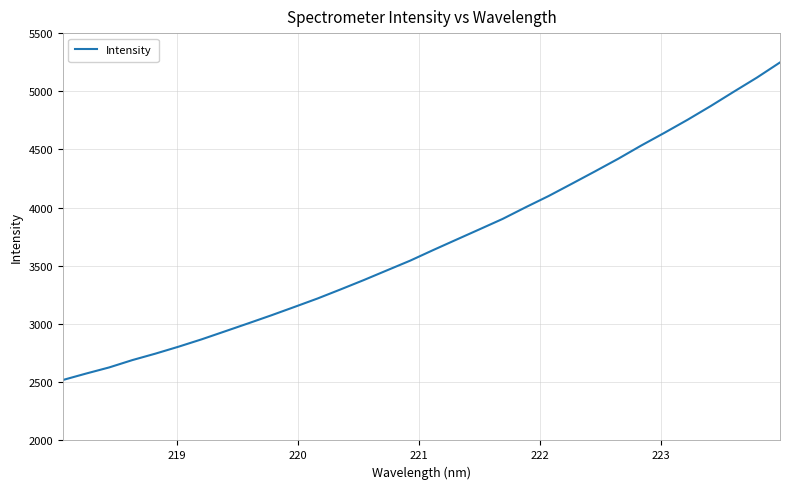

What is the maximum value shown in the chart?

5248.0